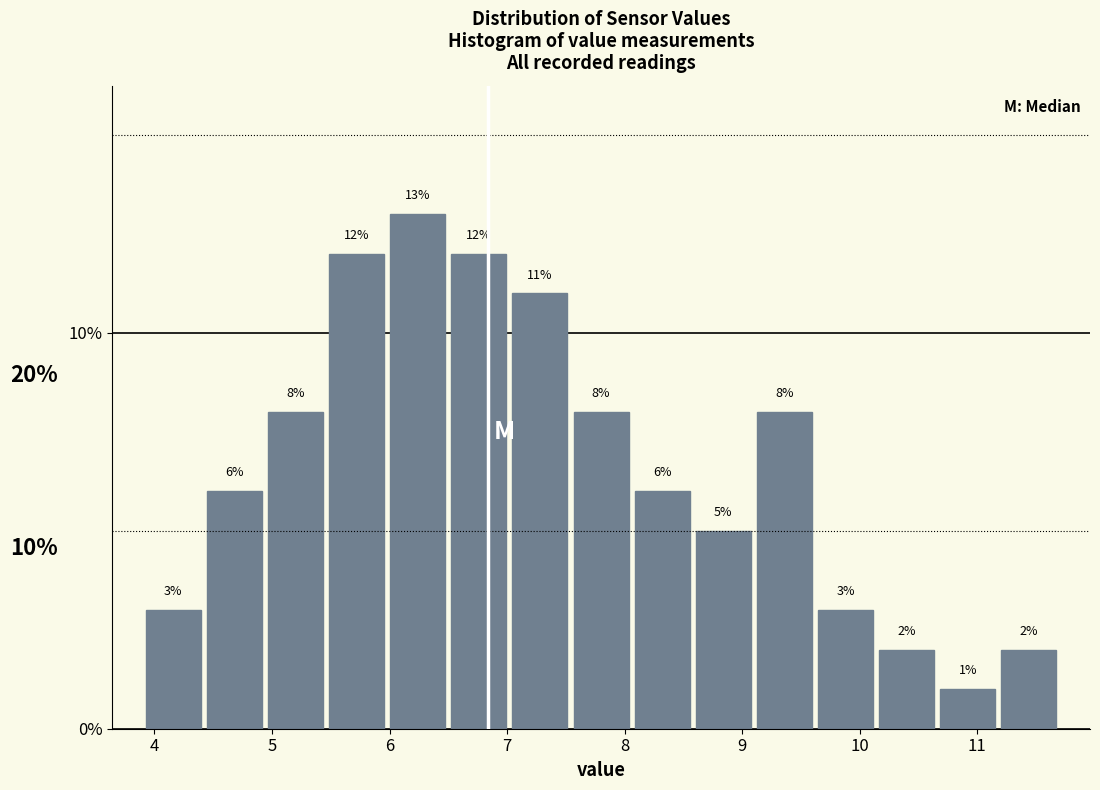

Which range on the x-axis has the tallest bar?

5.98 to 6.50